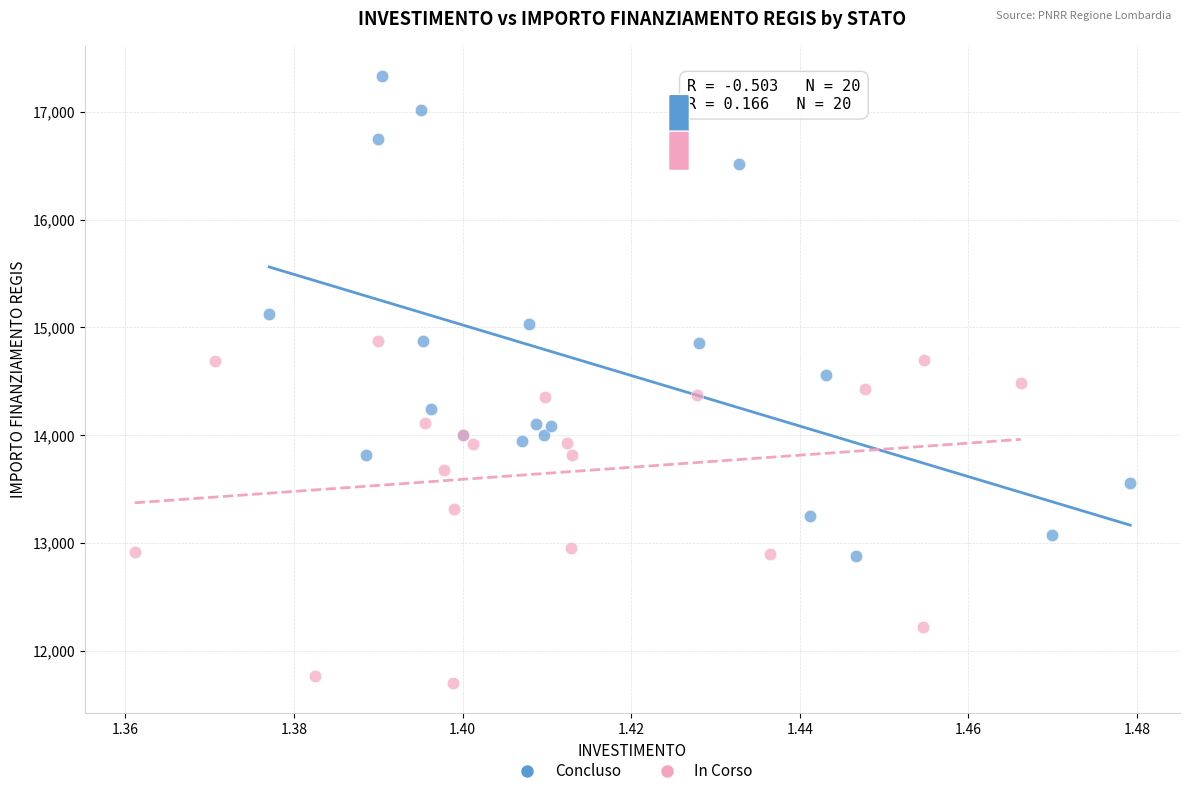

What are all the series names shown in the legend?

Concluso, In Corso